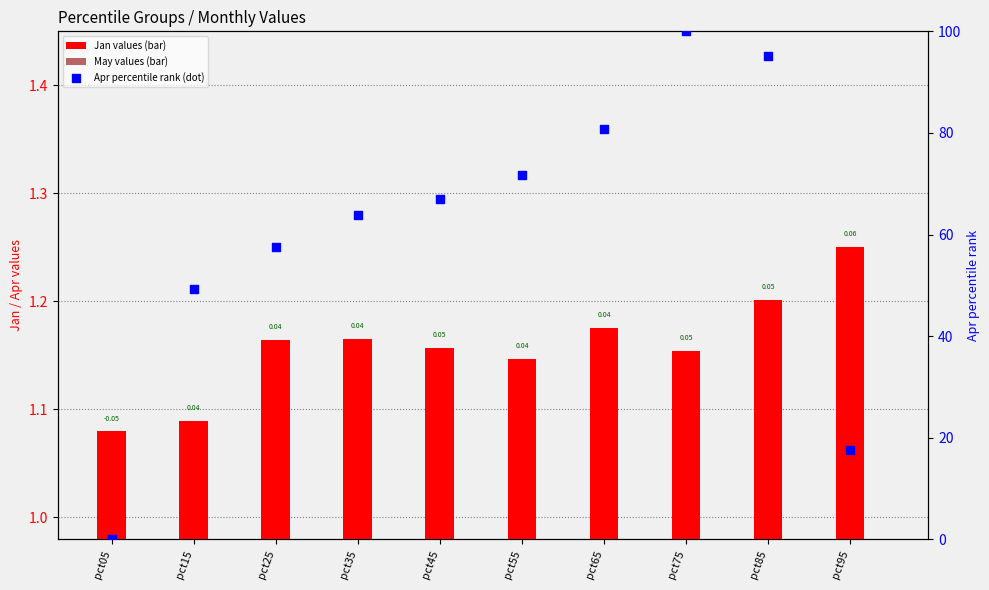

Which series reaches the maximum Y coordinate?

Apr (percentile)